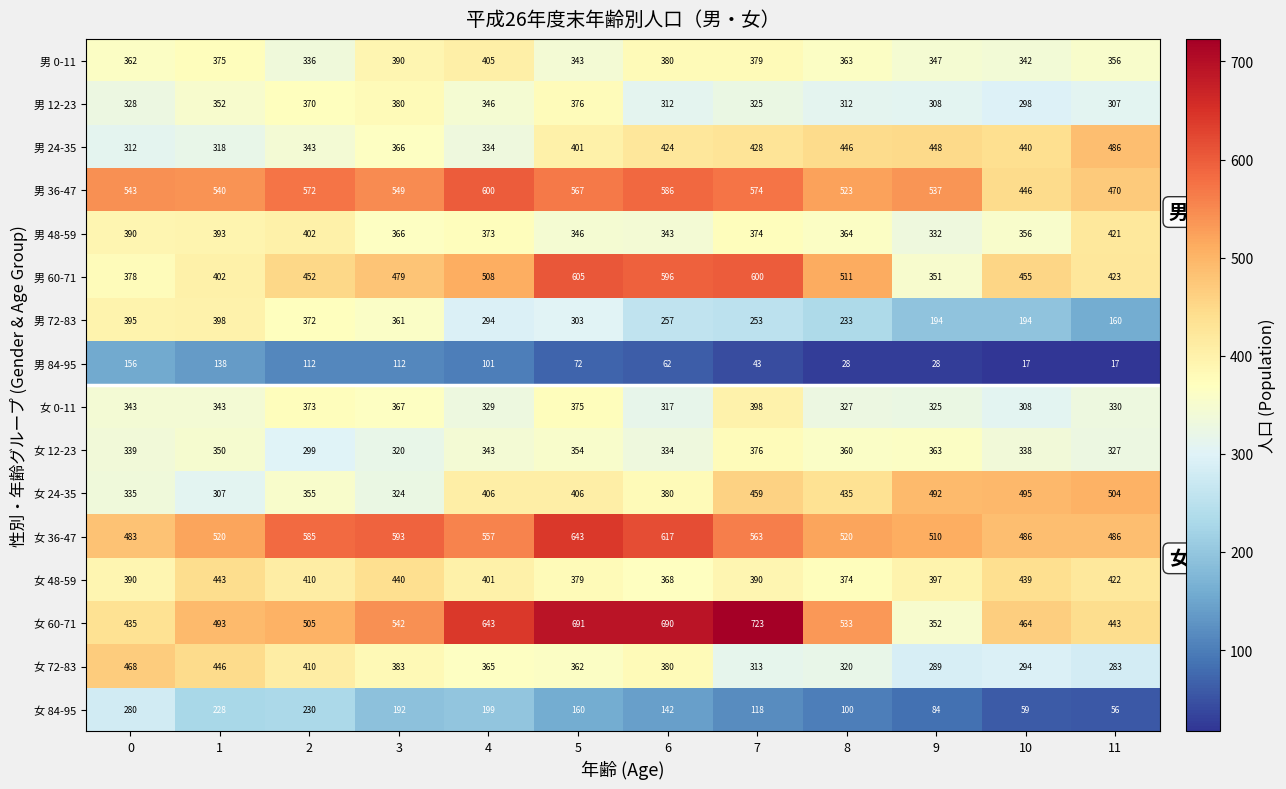

How many distinct data groups are displayed?

16